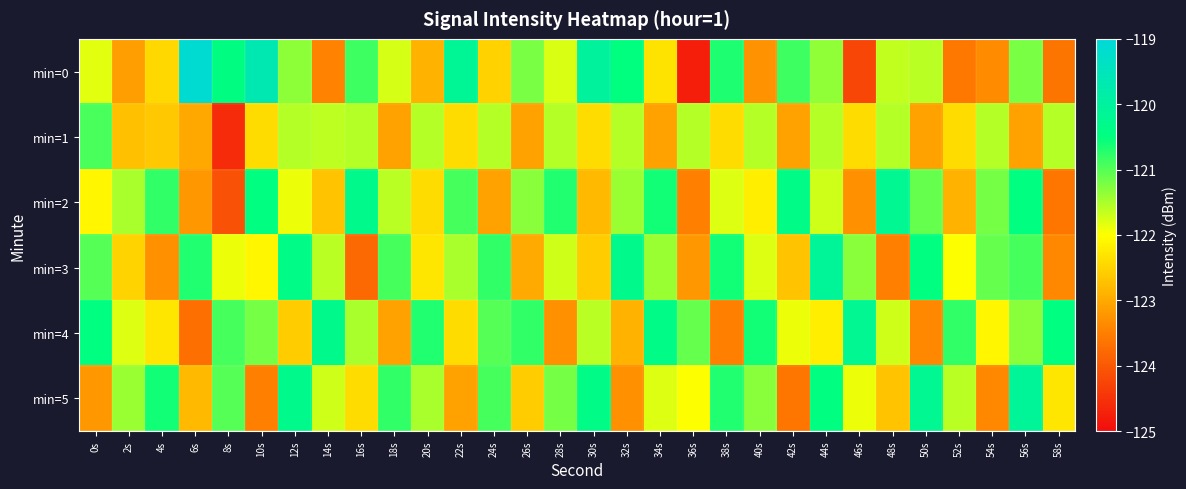

Which series has the largest range (max minus min)?

min=0